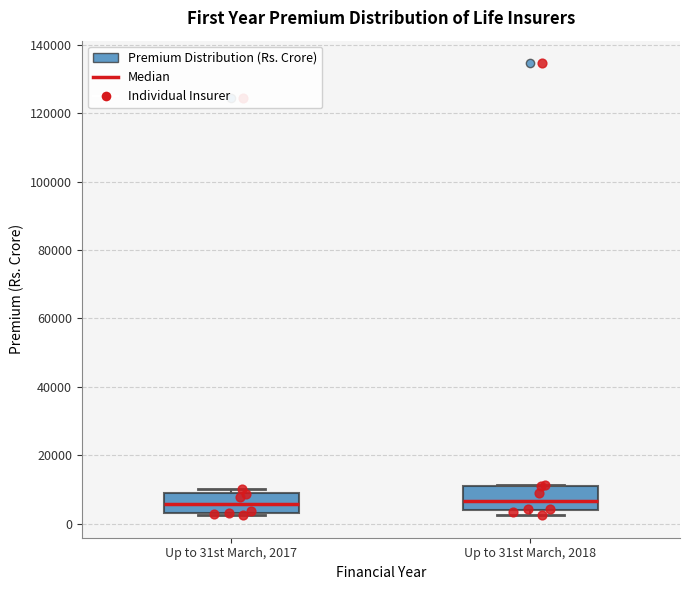

Reading left to right, read every box against the y-axis: the position of its median line, the range the box covers, and the ends of its whiskers. The values are not printed on the chart, so give them approximately, as read against the axis.

Up to 31st March, 2017: median 6000, box 4000 to 10000, whiskers 2000 to 10000 (just above the box's upper edge)
Up to 31st March, 2018: median 6000, box 4000 to 12000, whiskers 2000 to 12000